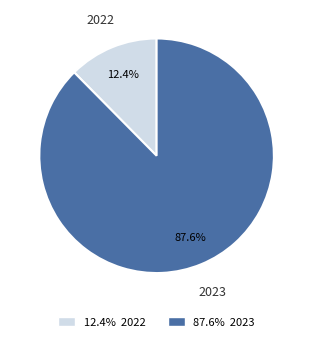

To the nearest percent, what is the average slice percentage?

50%